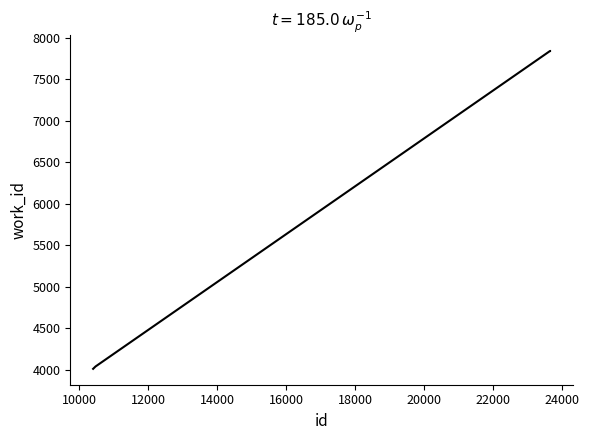

Reading left to right, list all the values displayed in this chart.

4014	4042	7842	7842